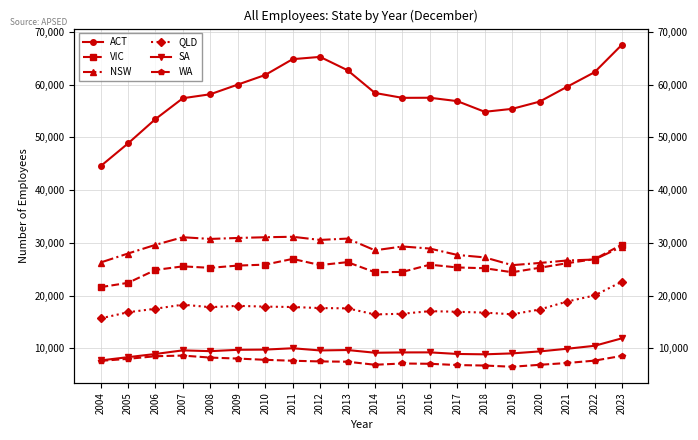

What is the total value across all series at 2018?

139612